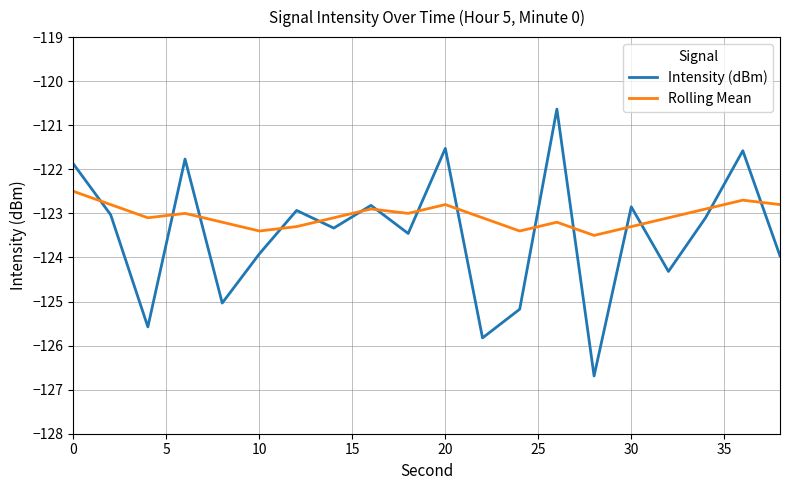

What is the sum of all Intensity (dBm) values?

-2469.4